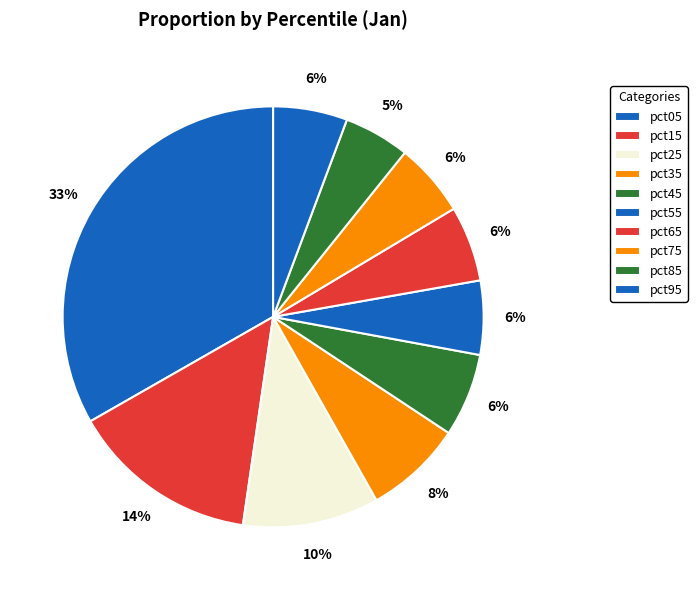

Count the number of slices in the pie.

10